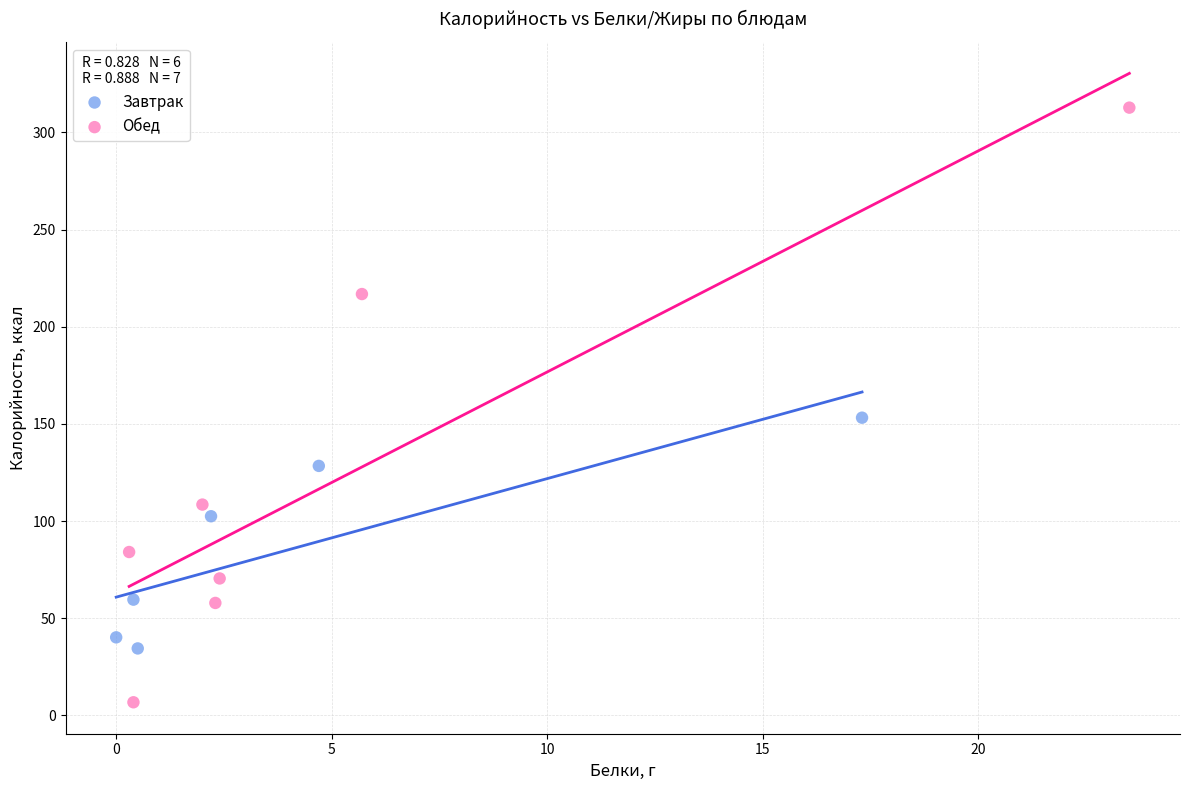

Which series reaches the minimum Y coordinate?

Обед